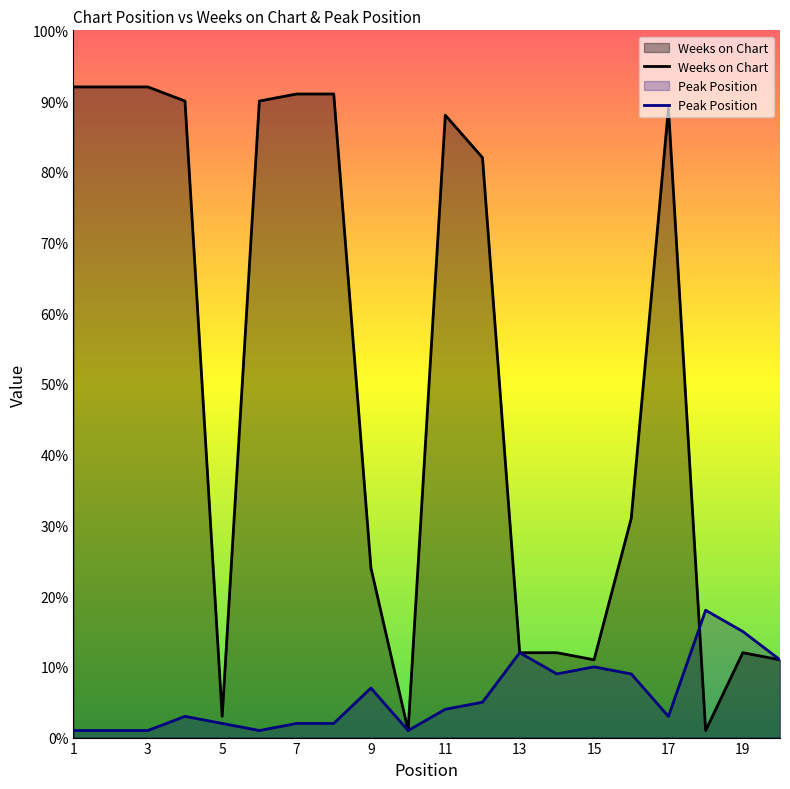

Which category has the lowest value in the Peak Position series?

1